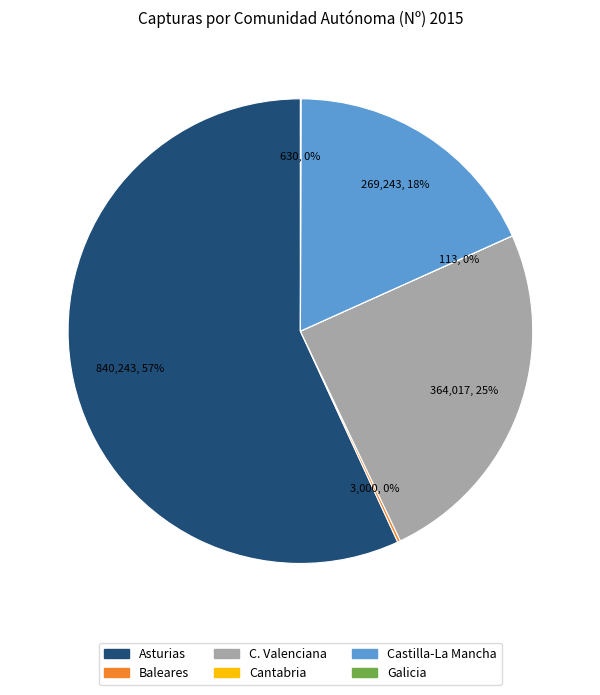

To the nearest percent, what percentage of the pie is C. Valenciana?

25%